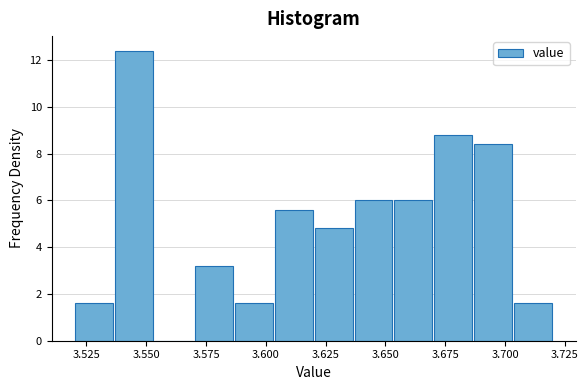

Around what value on the x-axis is the tallest bar? Give the approximate position of its centre, as read against the axis.

3.545